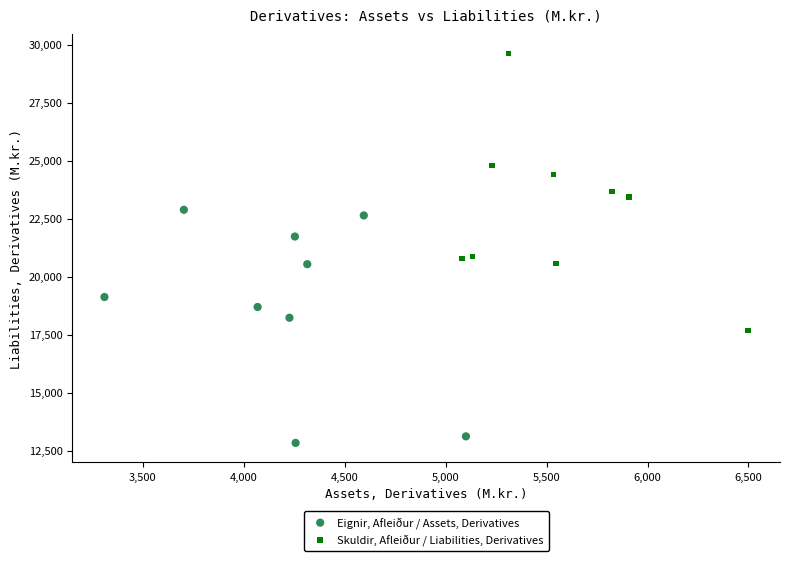

Which series has the largest Y range (max minus min)?

Skuldir, Afleiður / Liabilities, Derivatives